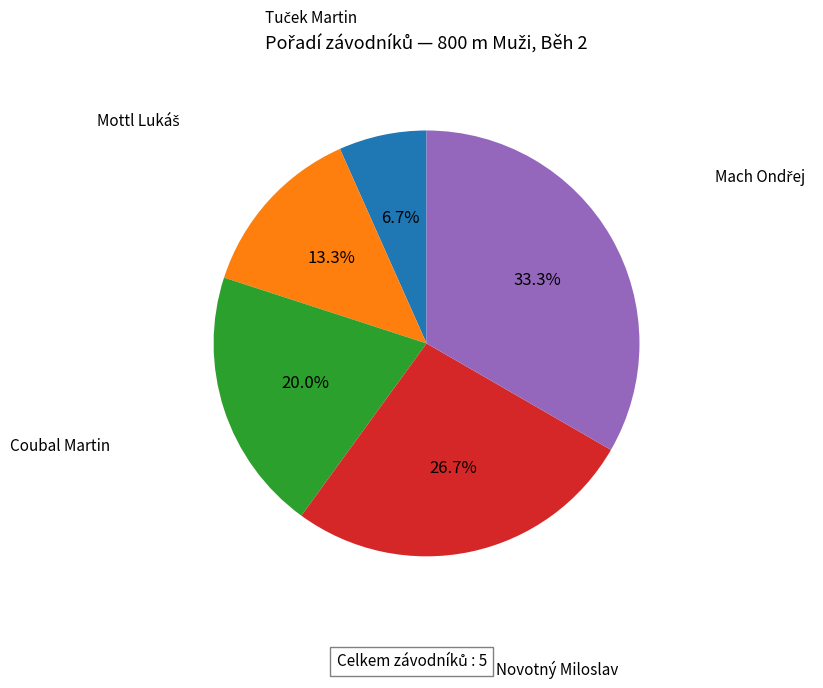

How many slices are in this pie chart?

5